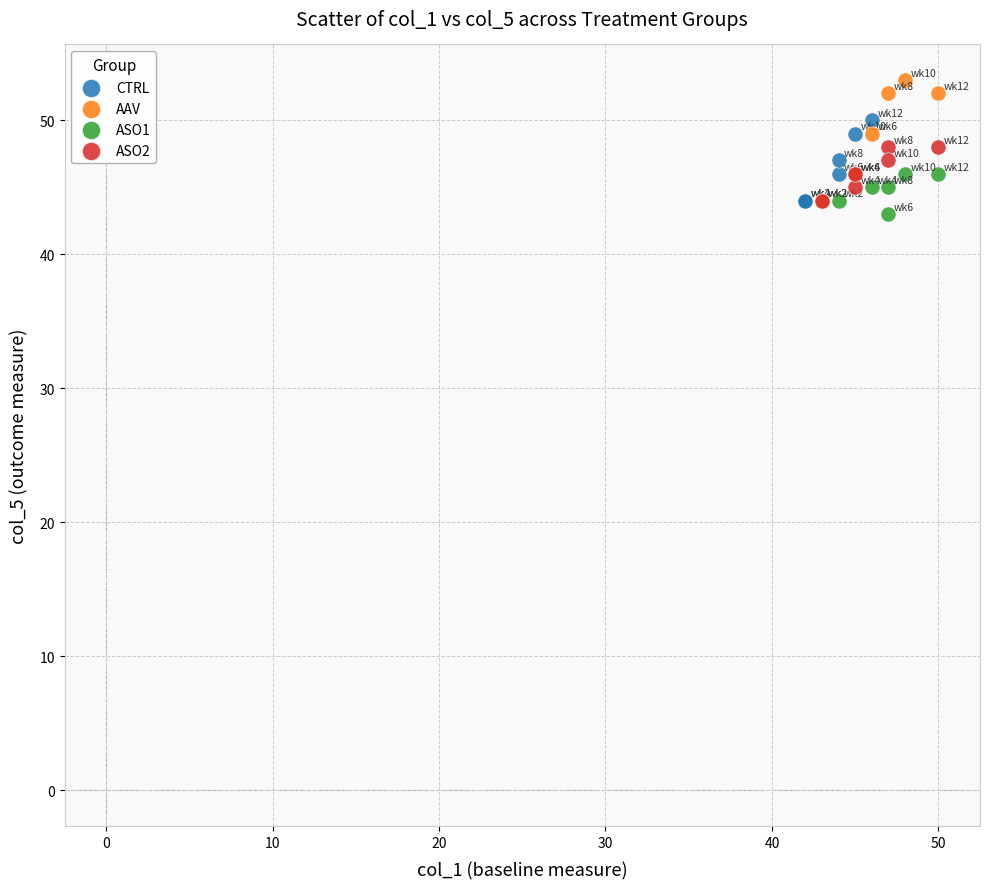

Which series has the widest spread of Y values?

AAV